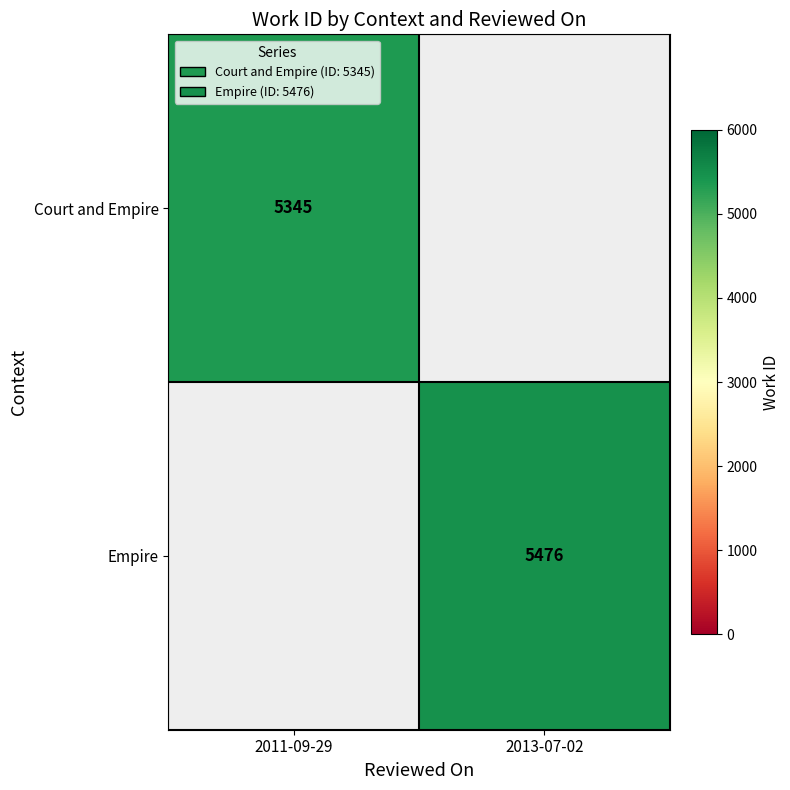

The value of Empire at 2013-07-02 is 5476. True or false?

True